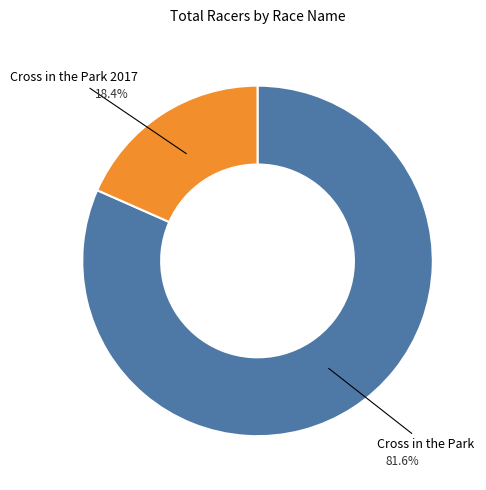

Does Cross in the Park 2017 represent more than half of the total?

No